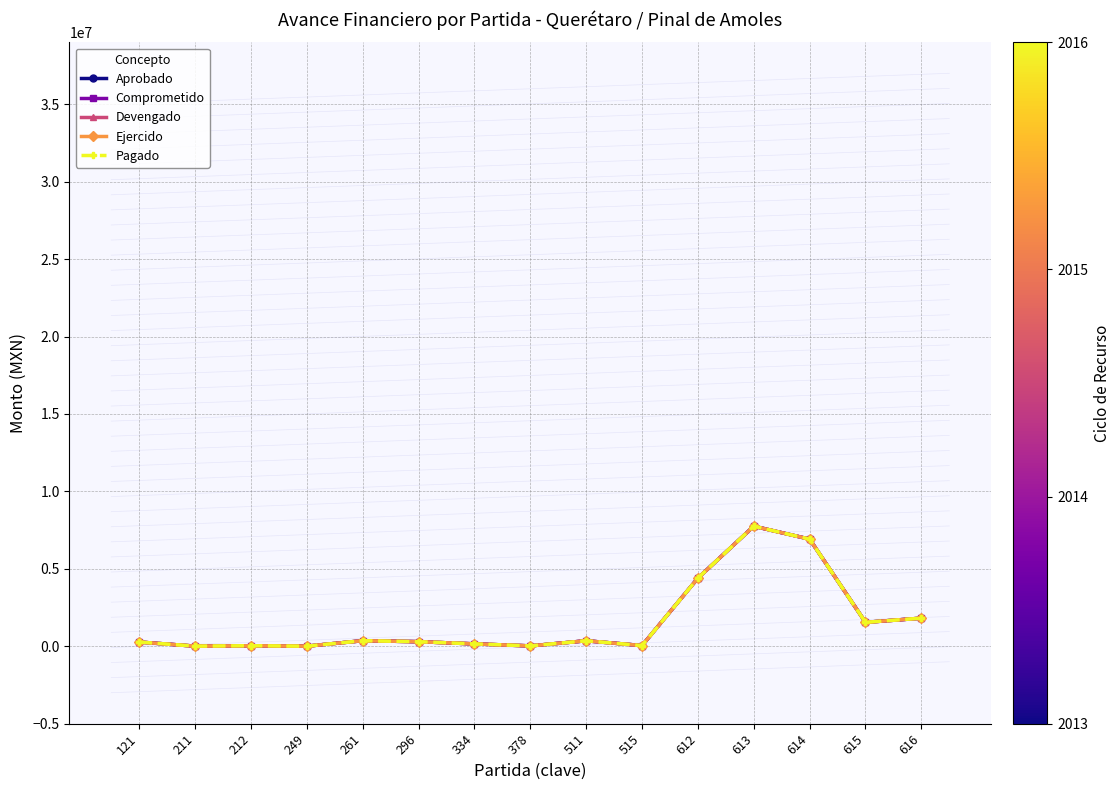

What is the difference between the second highest and second lowest values in the Comprometido series?

6909232.0